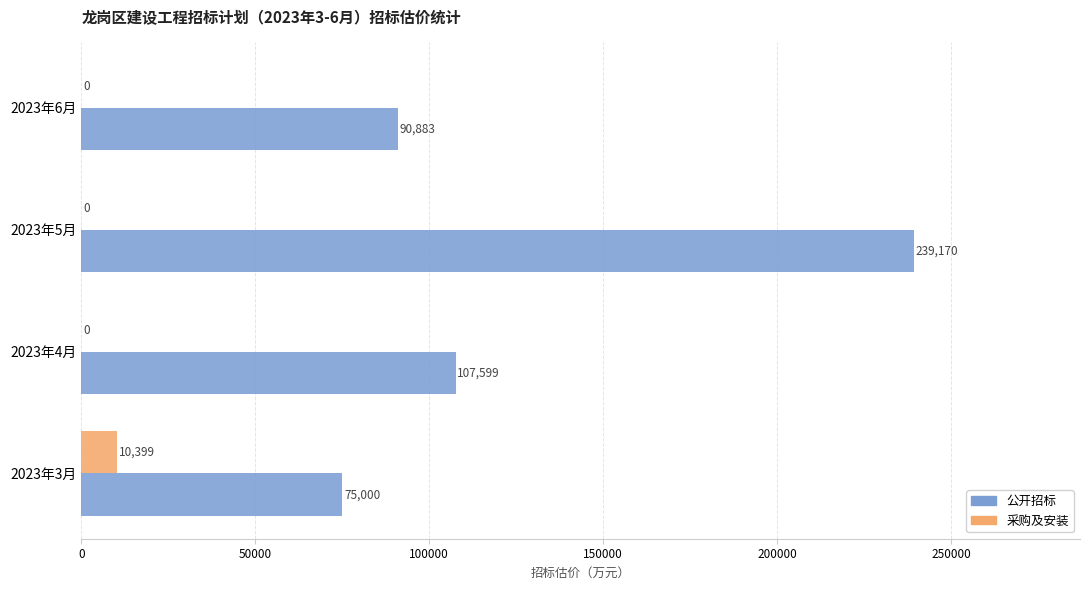

Which category has the highest value across all series?

2023年5月